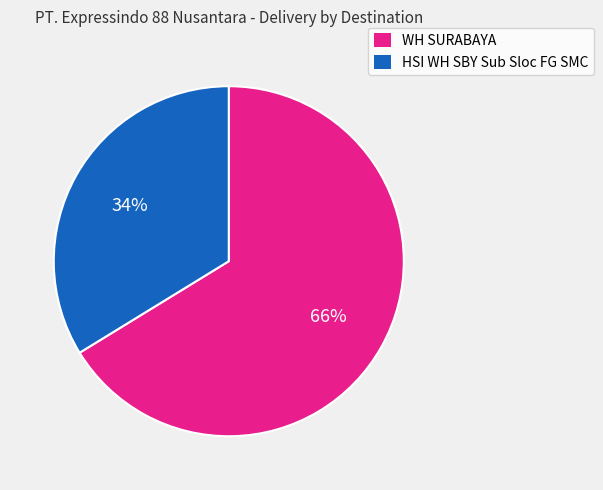

To the nearest percent, what is the difference between the largest and smallest slice percentages?

32%